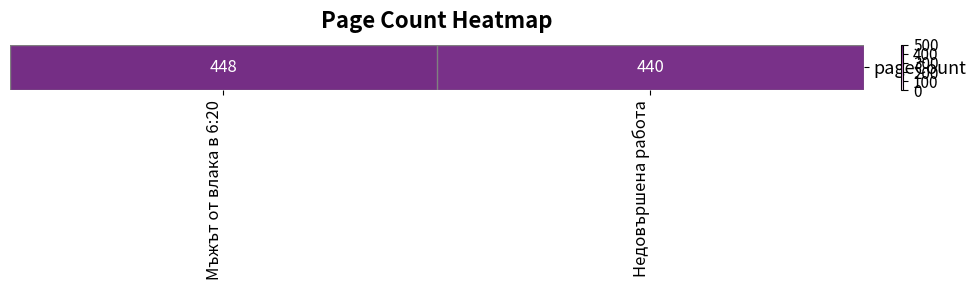

Reading right to left, list all the values displayed in this chart.

Недовършена работа=440	Мъжът от влака в 6:20=448